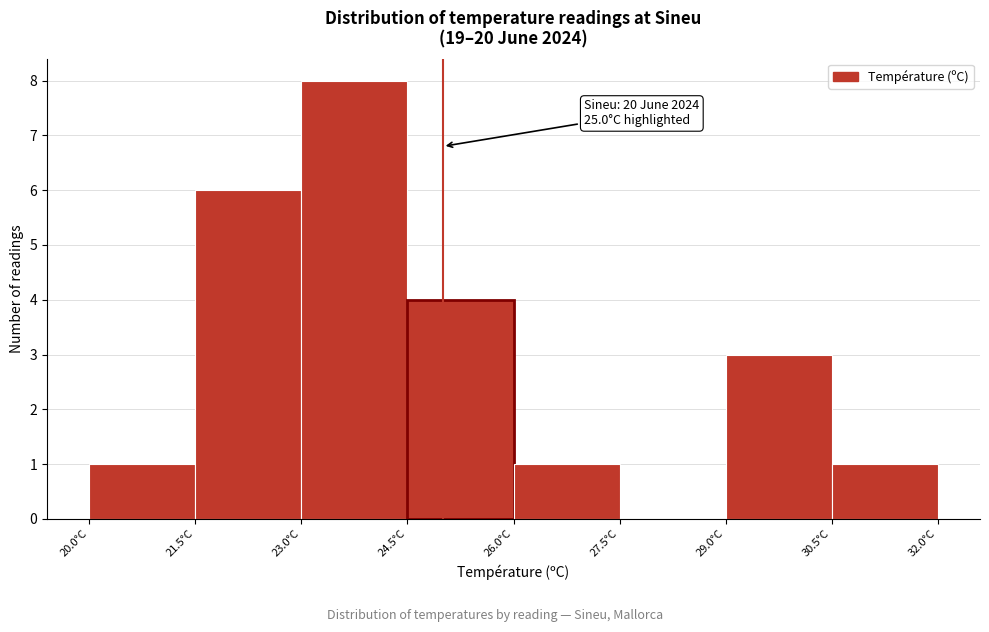

Which range on the x-axis has the tallest bar?

23.0 to 24.5